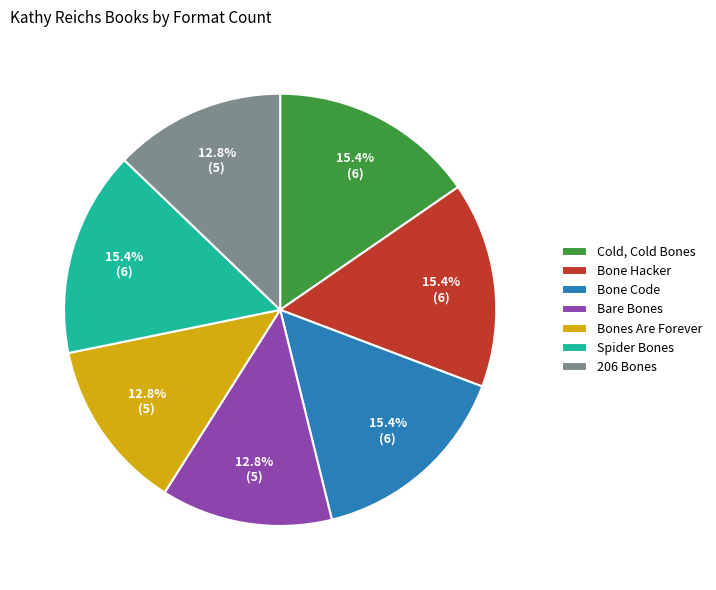

Is 206 Bones the majority of the pie?

No